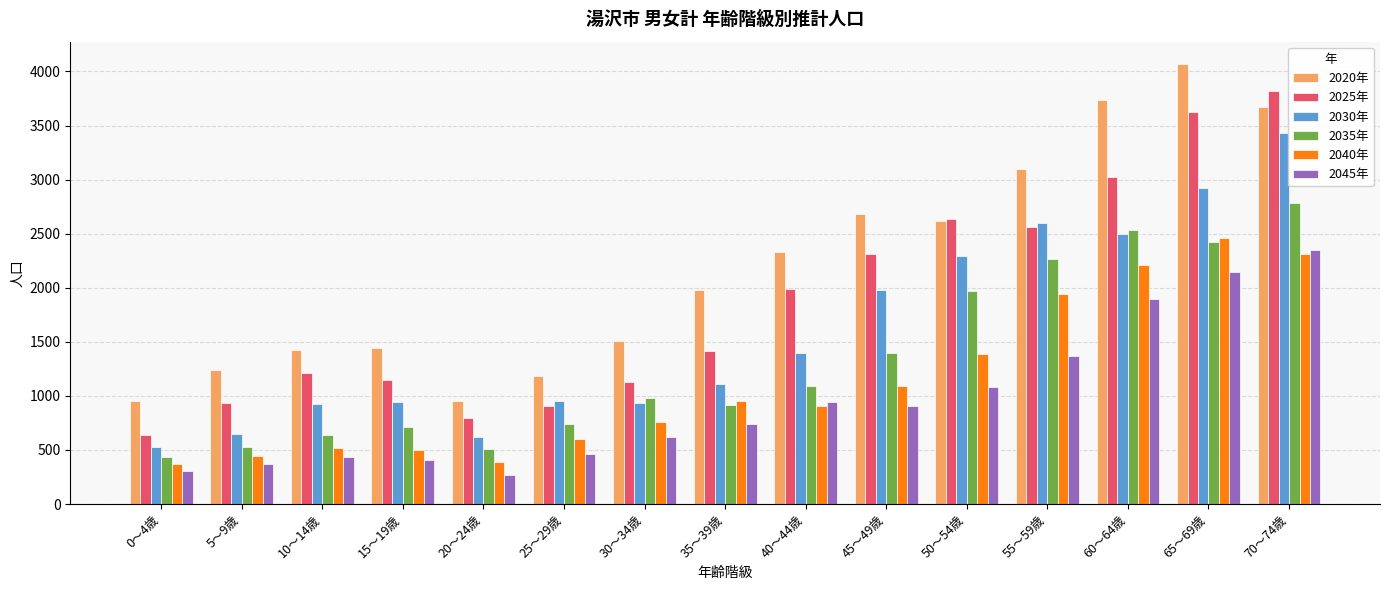

Does the chart contain stacked bars?

No